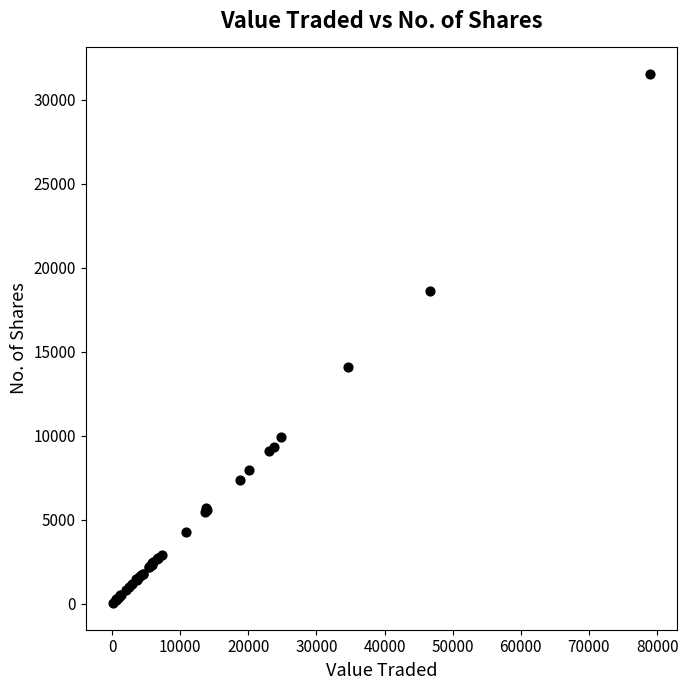

What Y value in the scatter plot is closest to 15790?

14101